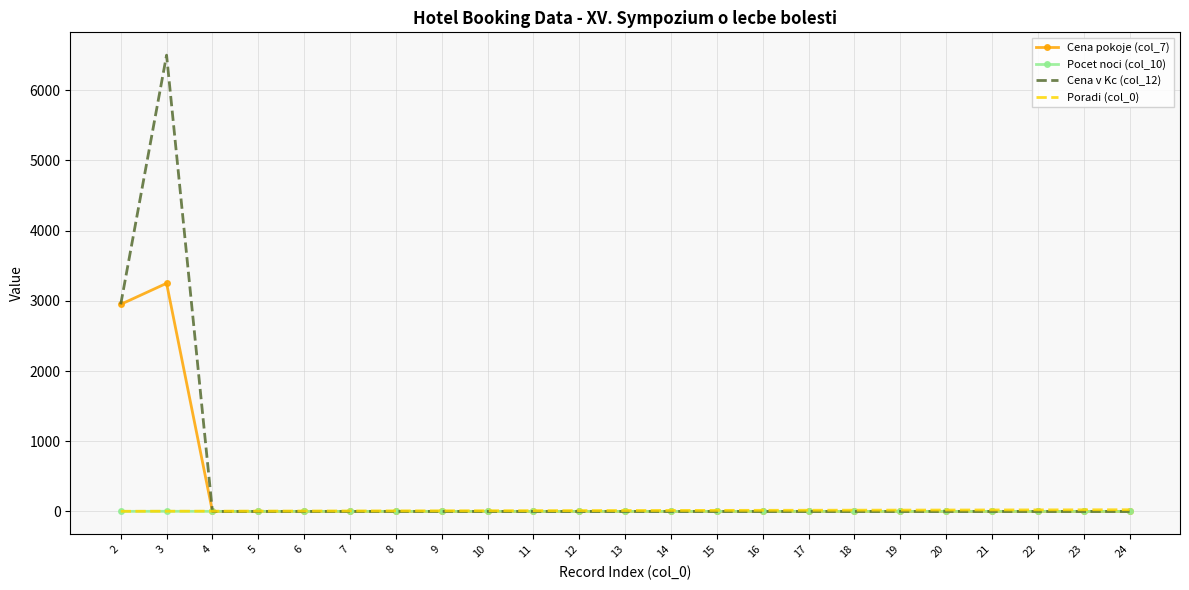

Is it true that Cena pokoje (col_7) equals 3250 at 3?

True